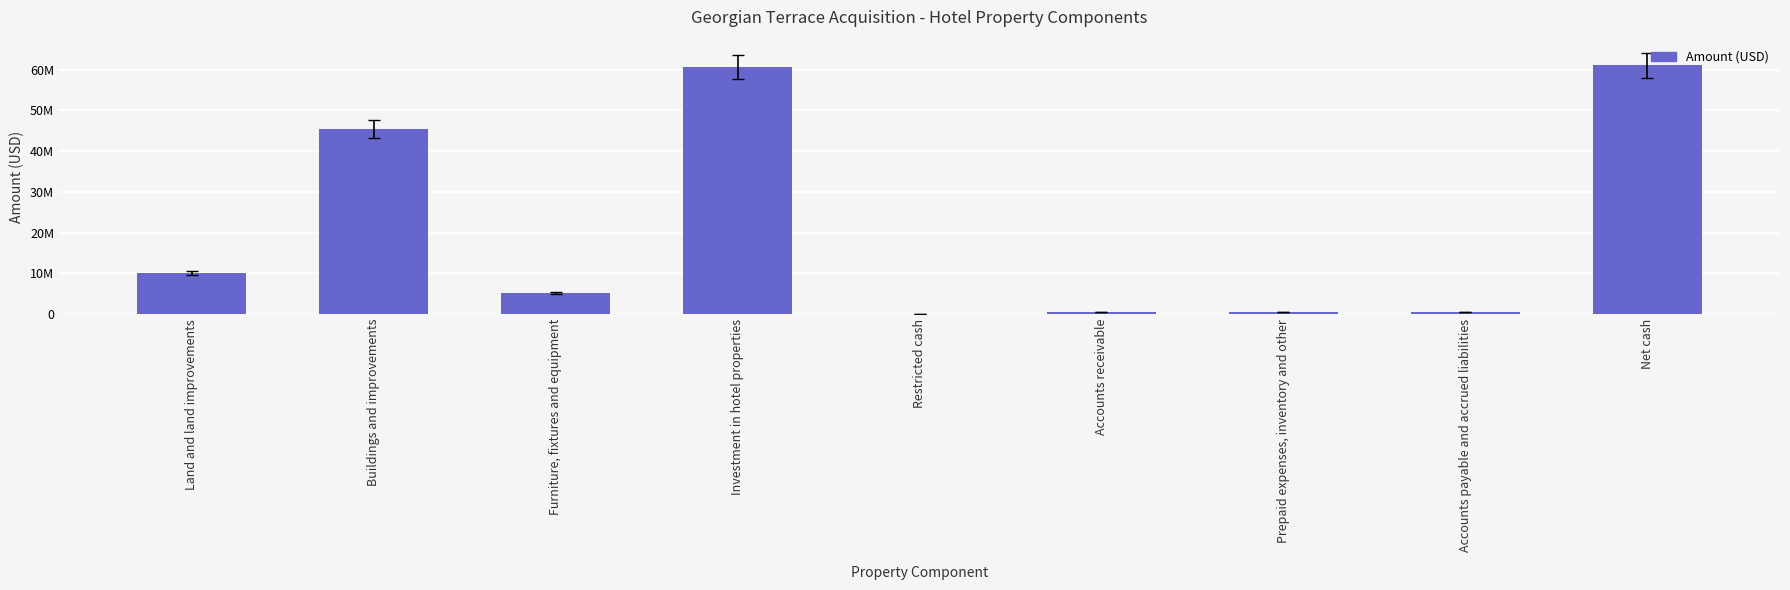

Are the bars grouped side by side (vs. stacked)?

No